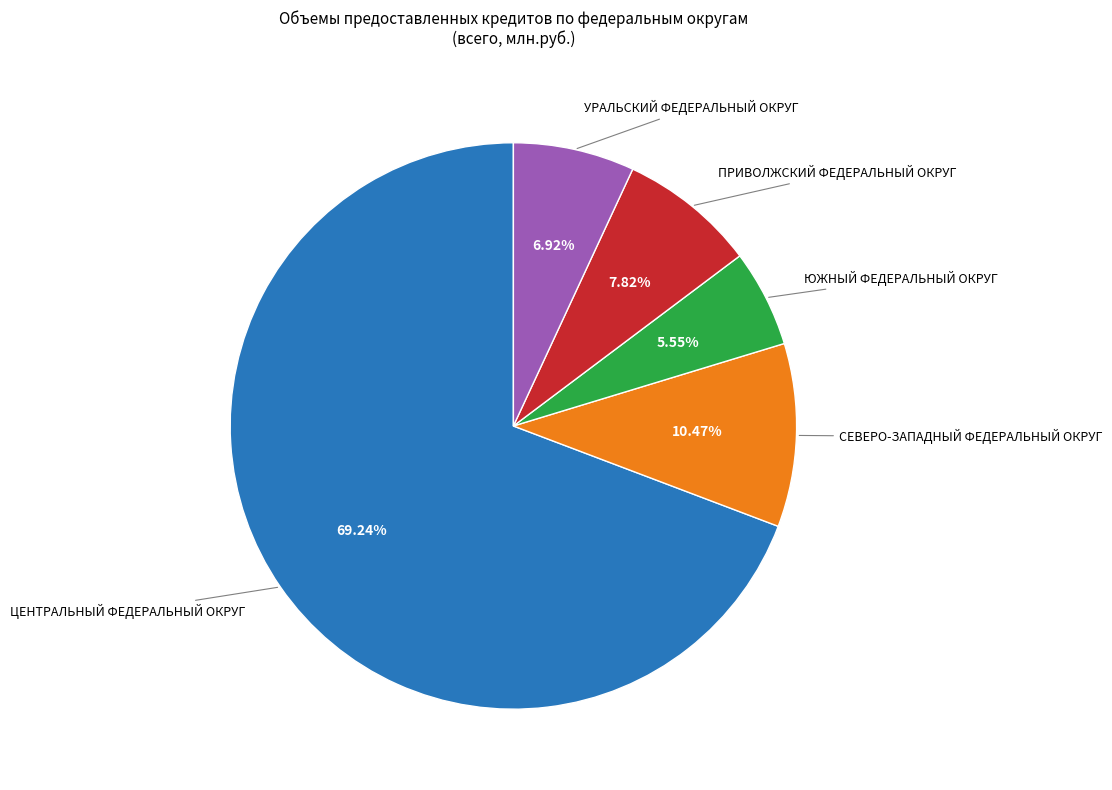

Is there any slice that represents more than half of the pie?

Yes